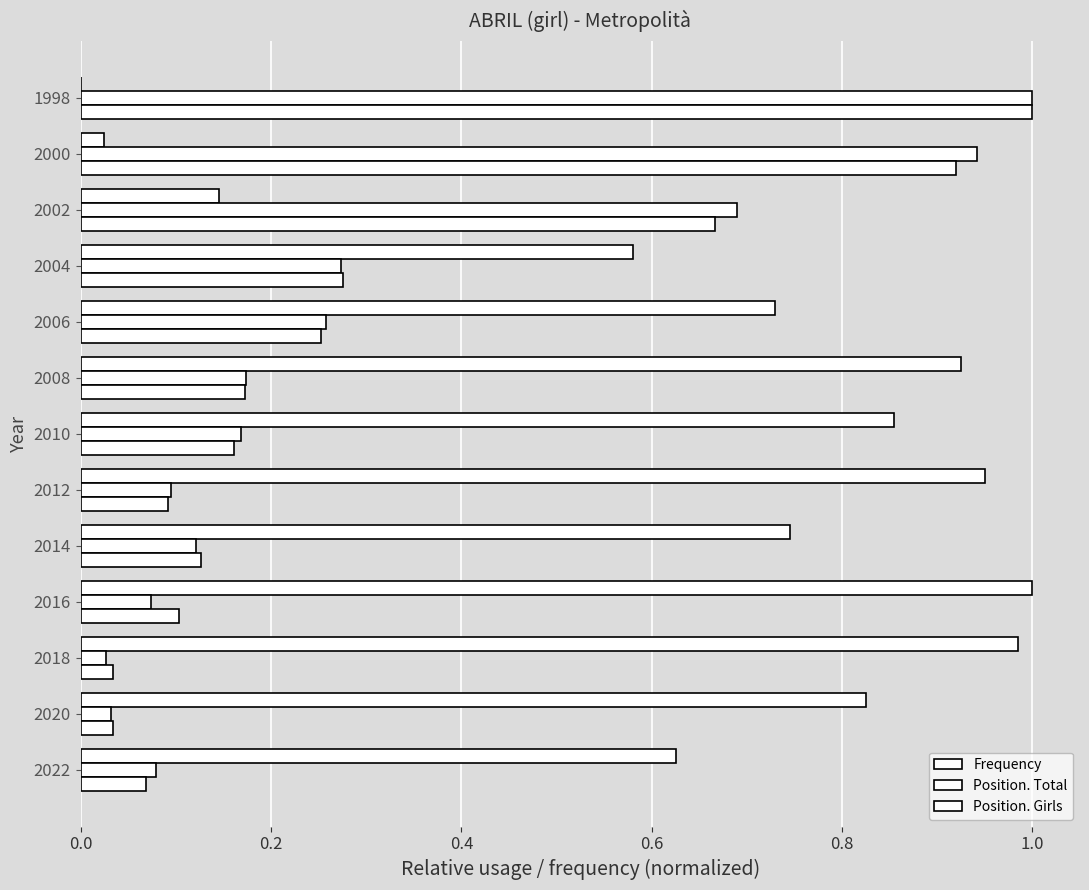

Count the number of data series in this chart.

3